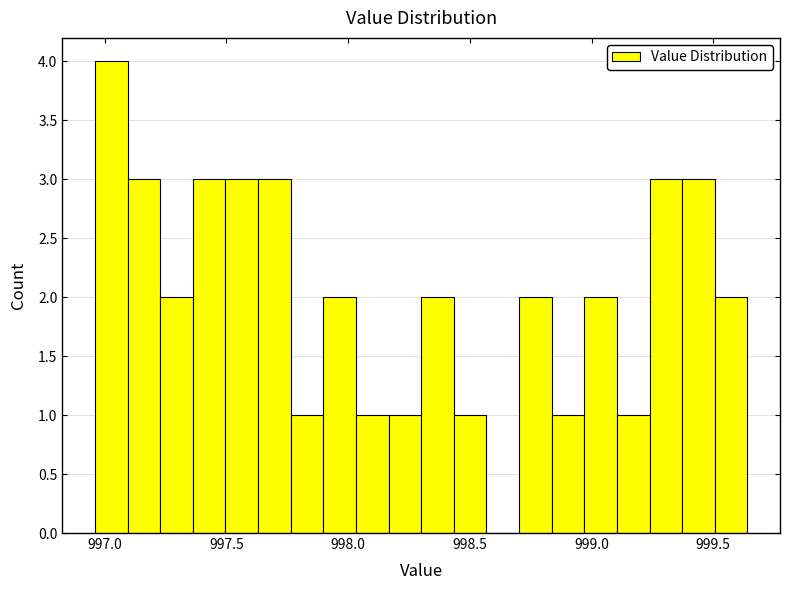

Read against the x-axis, roughly where is the centre of the tallest bar?

997.05